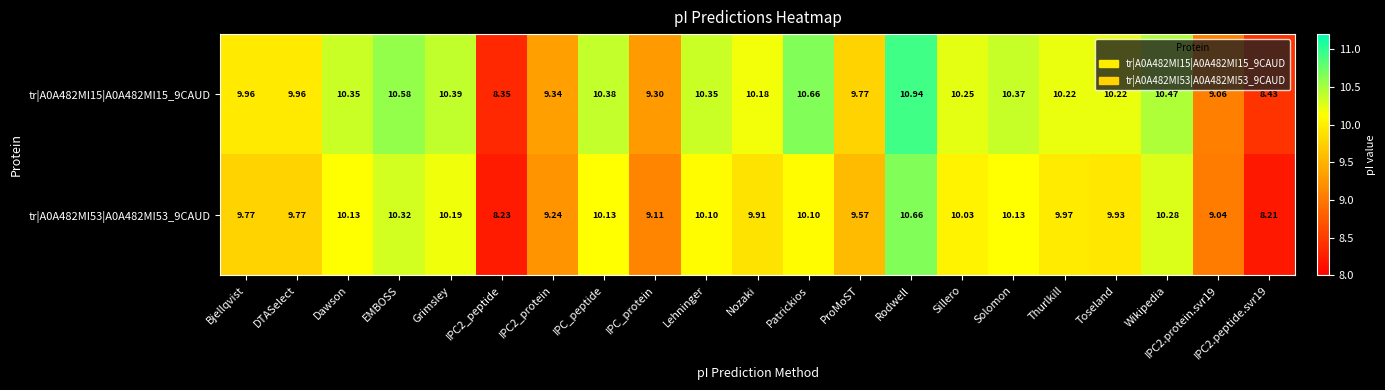

Which category has the highest value in the tr|A0A482MI53|A0A482MI53_9CAUD series?

Rodwell